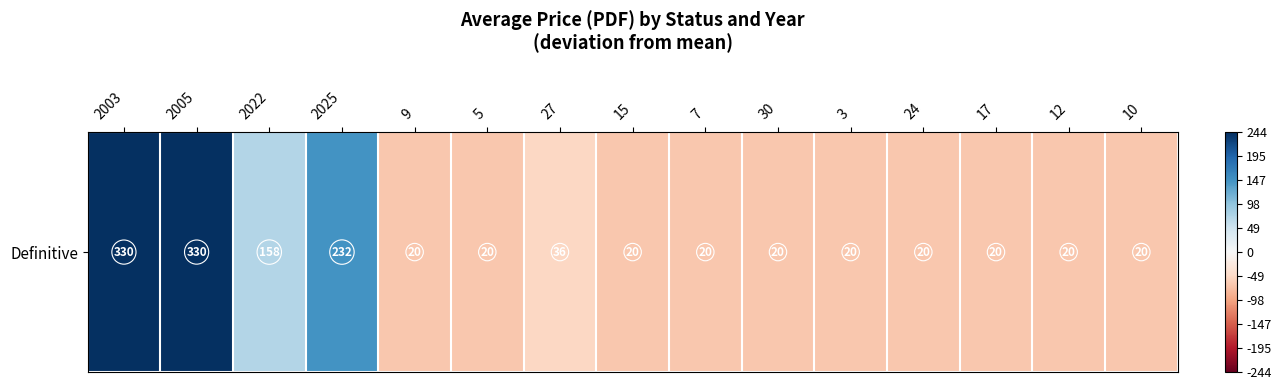

Where is the data nearest to the value 89?

2022